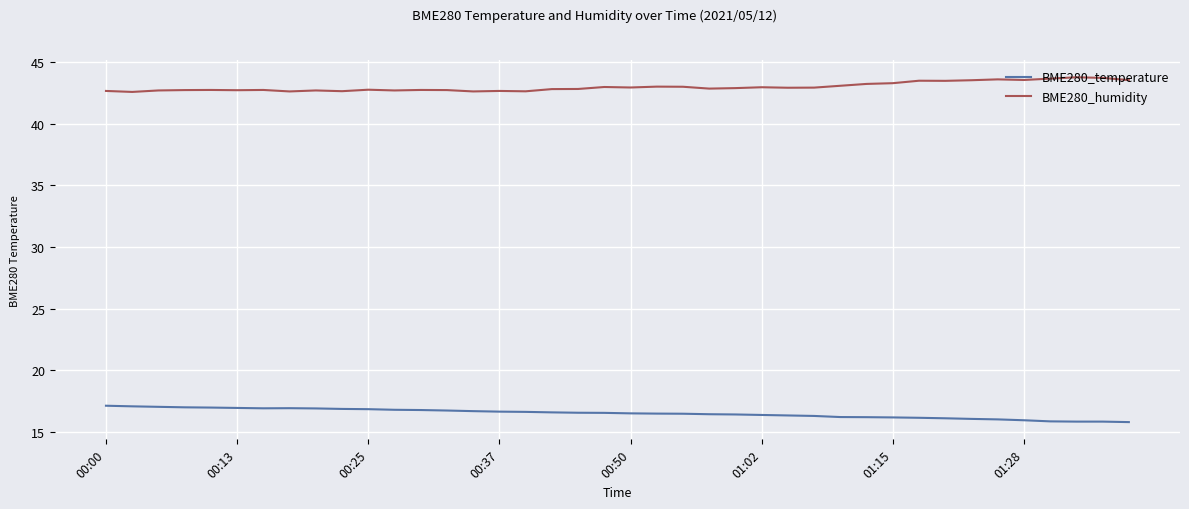

List the series in order of their peak value, lowest first.

BME280_temperature, BME280_humidity